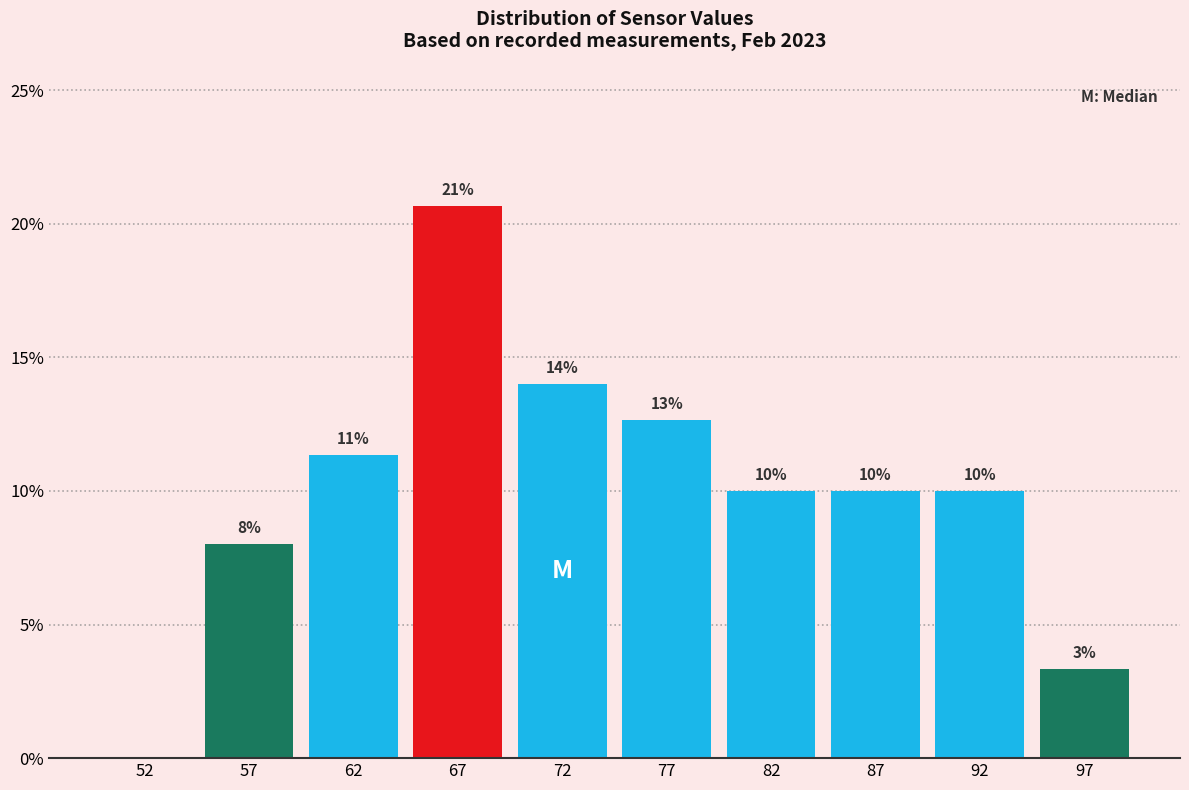

Which range on the x-axis has the tallest bar?

65 to 70